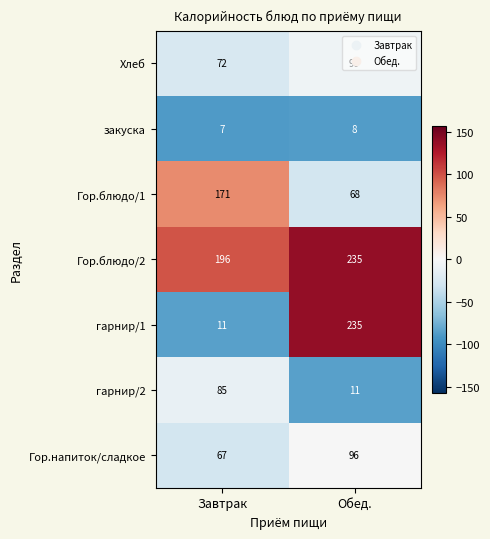

What is the difference between the Гор.блюдо/1 values at Завтрак and Обед.?

103